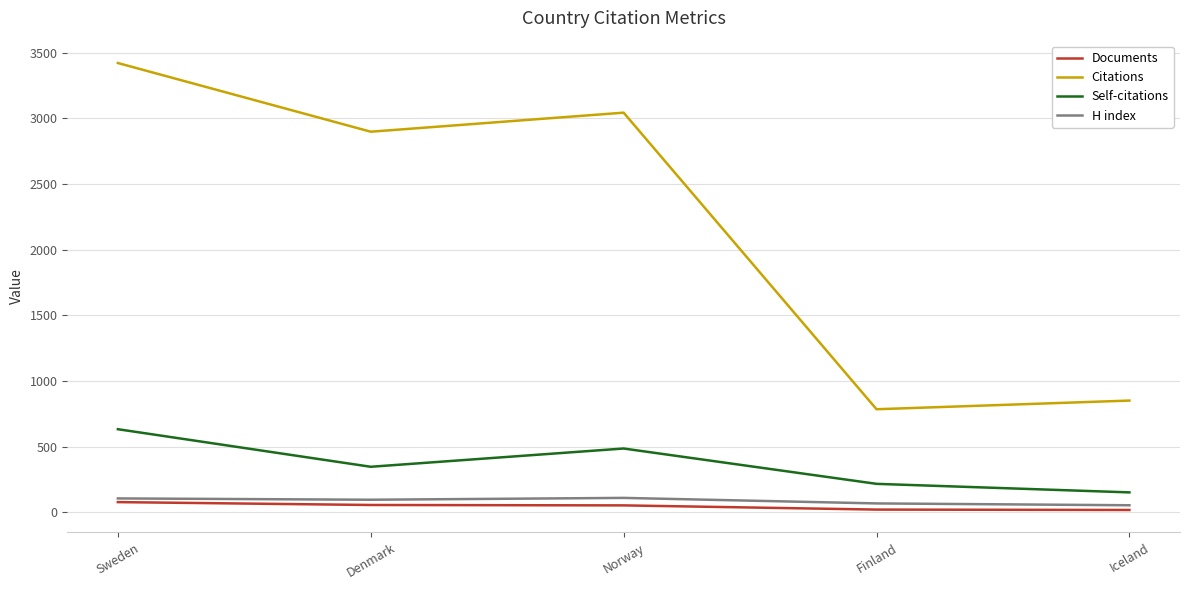

Which series has the widest spread of values?

Citations